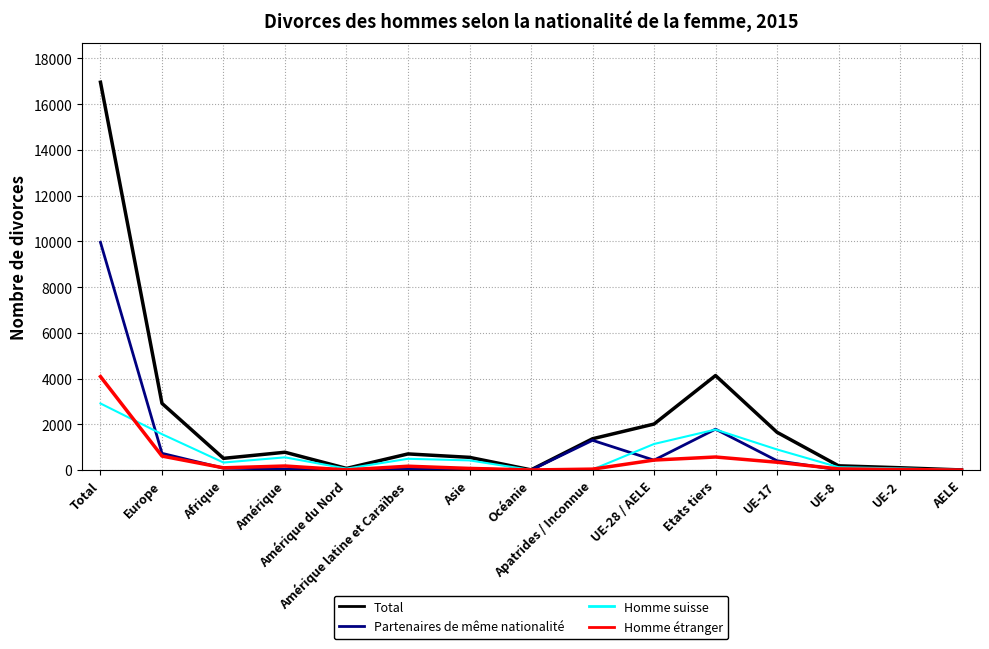

What is the average value of the Total series?

2132